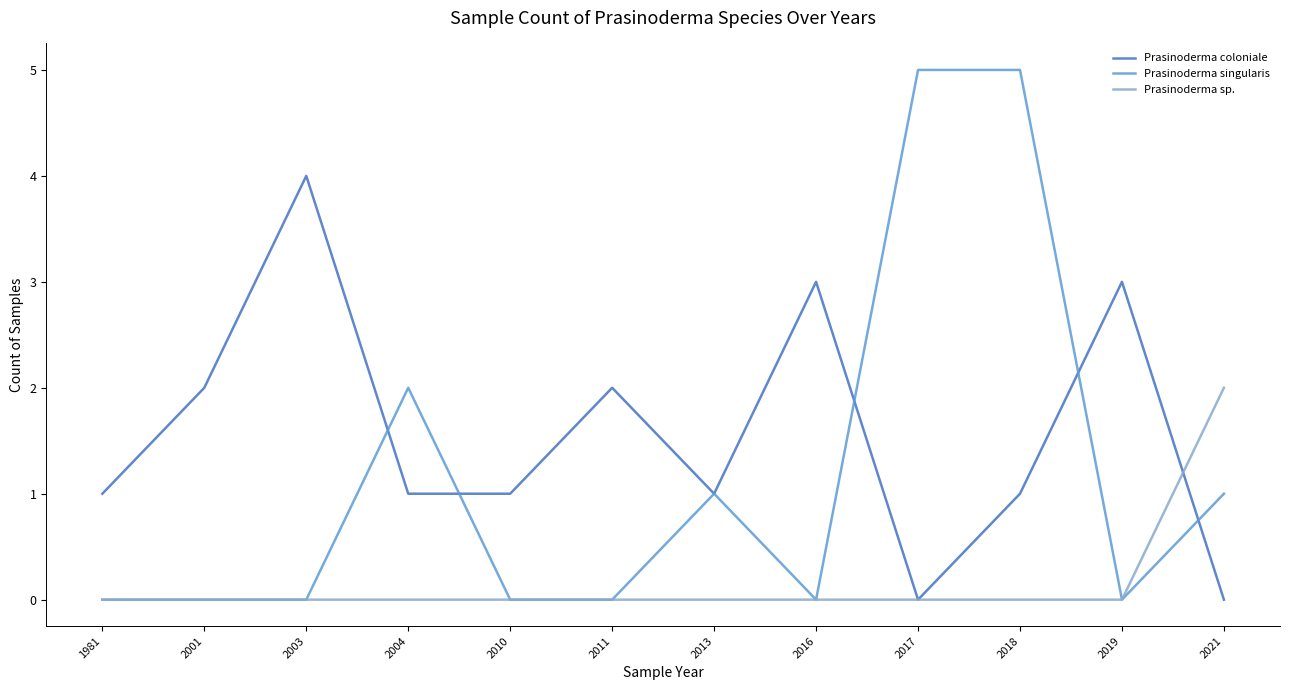

What is the difference between the maximum and minimum values in the Prasinoderma sp. series?

2